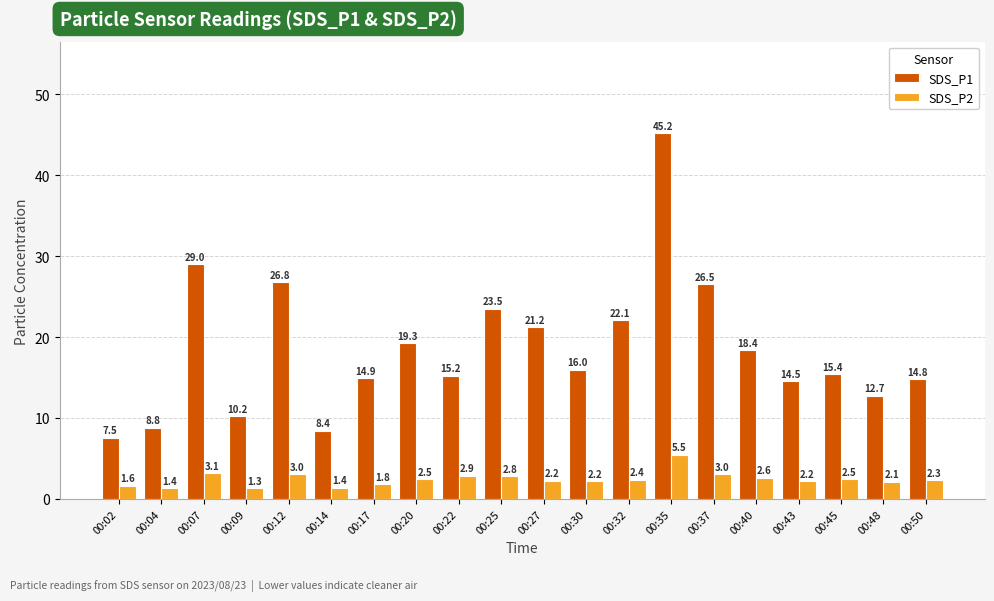

What is the average value of the SDS_P2 series?

2.4